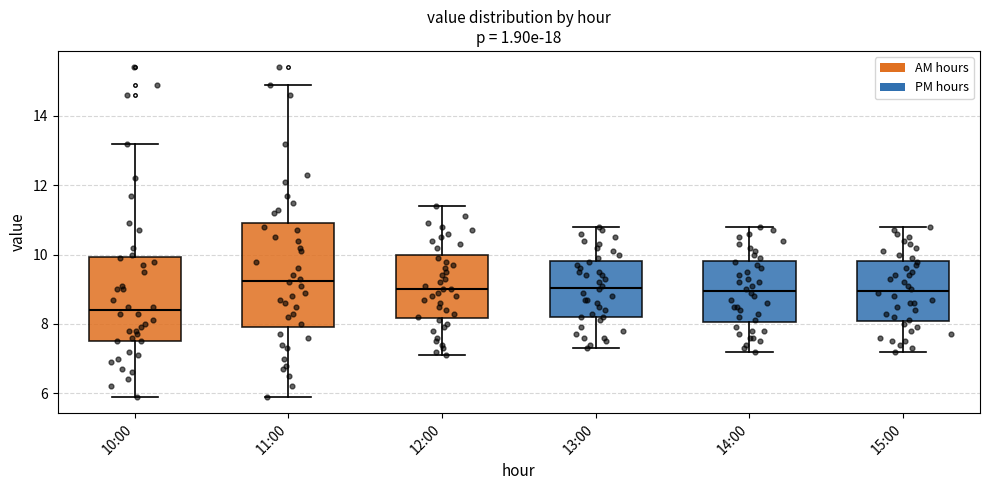

Reading left to right, read every box against the y-axis: the position of its median line, the range the box covers, and the ends of its whiskers. The values are not printed on the chart, so give them approximately, as read against the axis.

10:00: median 8.4, box 7.6 to 10.0, whiskers 6.0 to 13.2
11:00: median 9.2, box 8.0 to 11.0, whiskers 6.0 to 15.0
12:00: median 9.0, box 8.2 to 10.0, whiskers 7.2 to 11.4
13:00: median 9.0, box 8.2 to 9.8, whiskers 7.4 to 10.8
14:00: median 9.0, box 8.0 to 9.8, whiskers 7.2 to 10.8
15:00: median 9.0, box 8.0 to 9.8, whiskers 7.2 to 10.8